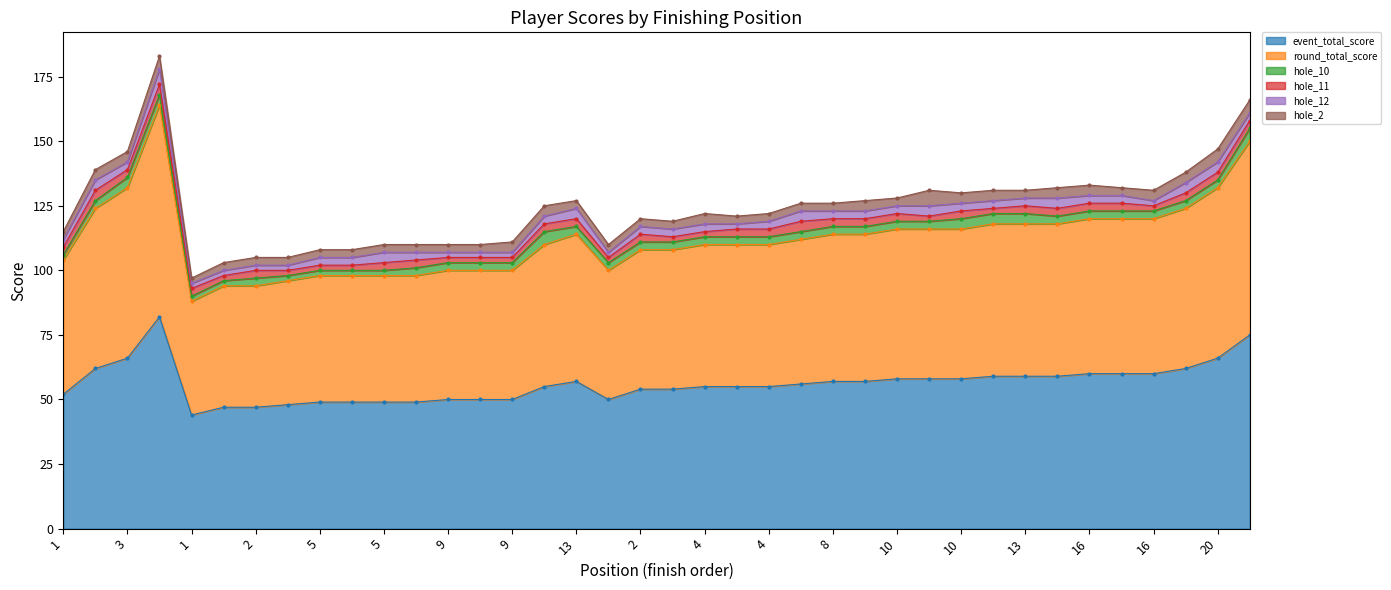

What is the average value of the round_total_score series?

56